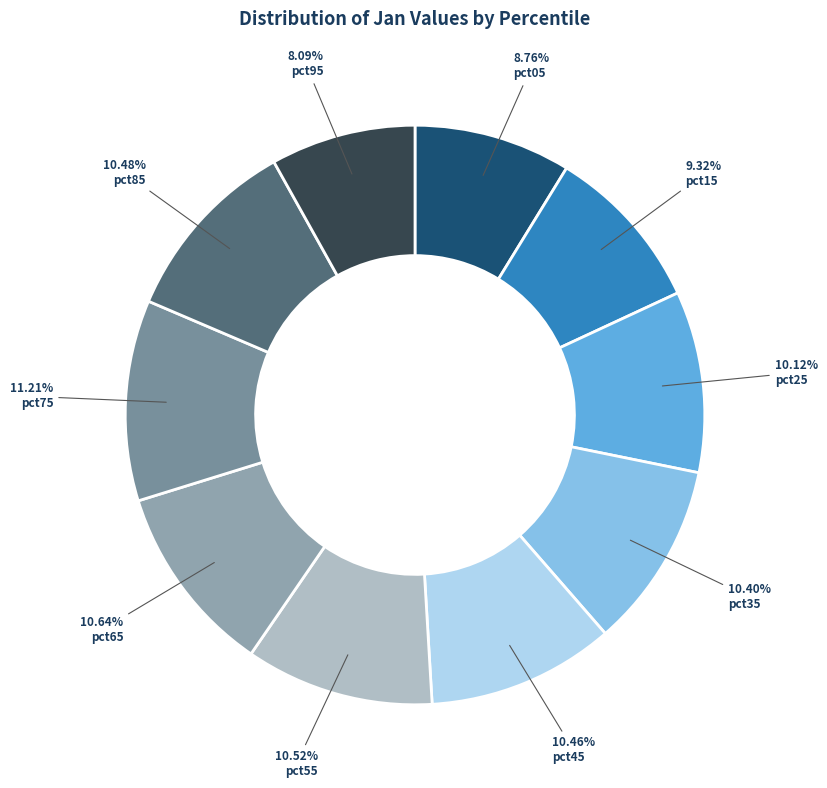

How much of the chart is everything except pct95?

91.9%